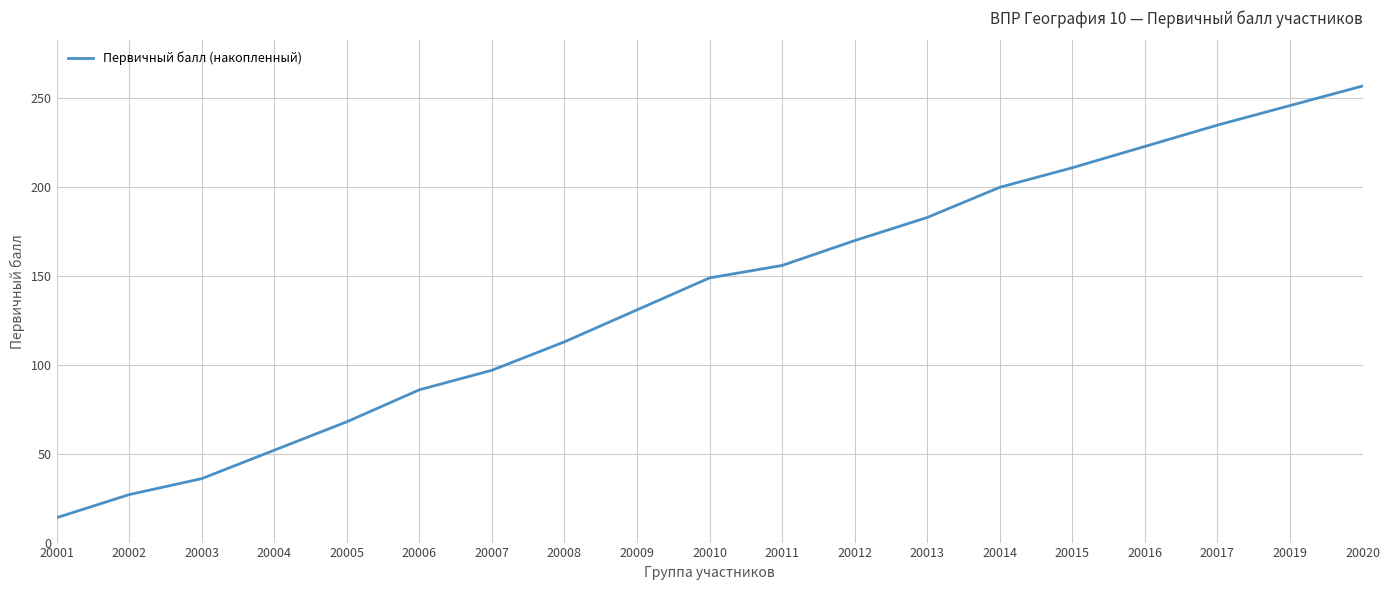

What is the change in value from 20005 to 20011?

+88